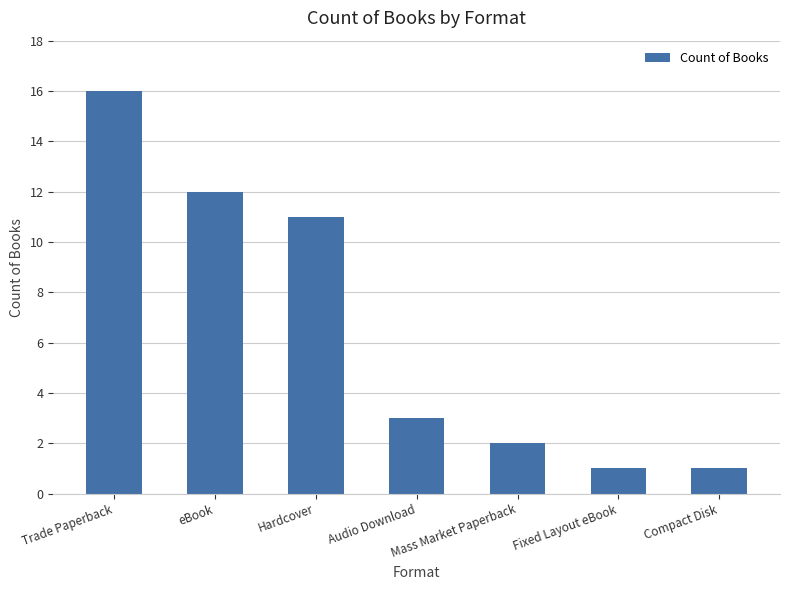

Is it true that the value at Trade Paperback is 4?

False